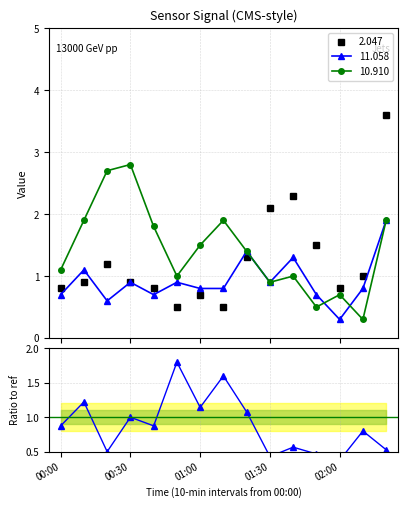

True or false: the data shows 1.4 at 00:00.

False